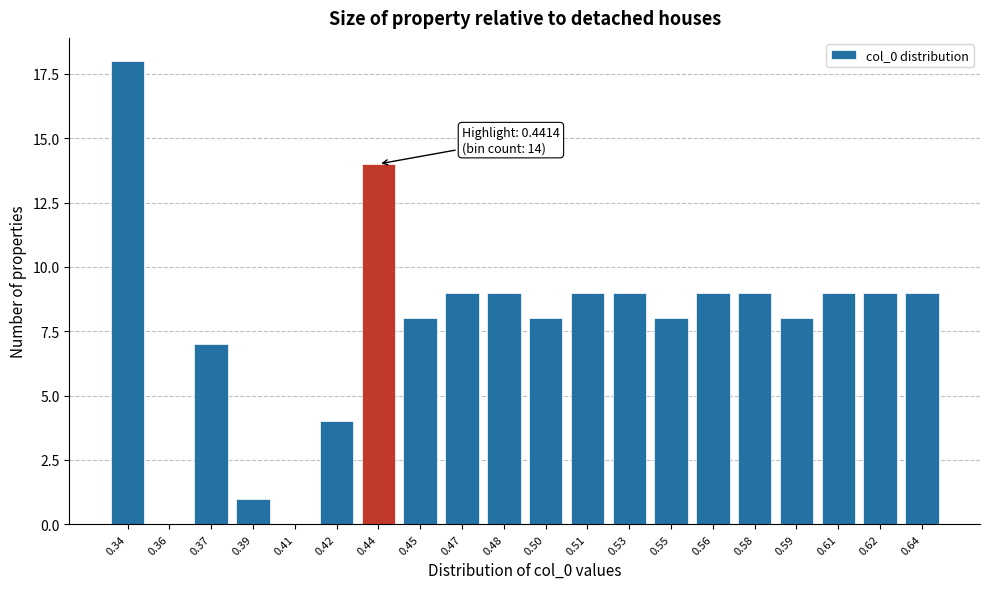

Reading right to left, extract all data points from this chart.

0.64=9	0.62=9	0.61=9	0.59=8	0.58=9	0.56=9	0.55=8	0.53=9	0.51=9	0.50=8	0.48=9	0.47=9	0.45=8	0.44=14	0.42=4	0.41=0	0.39=1	0.37=7	0.36=0	0.34=18